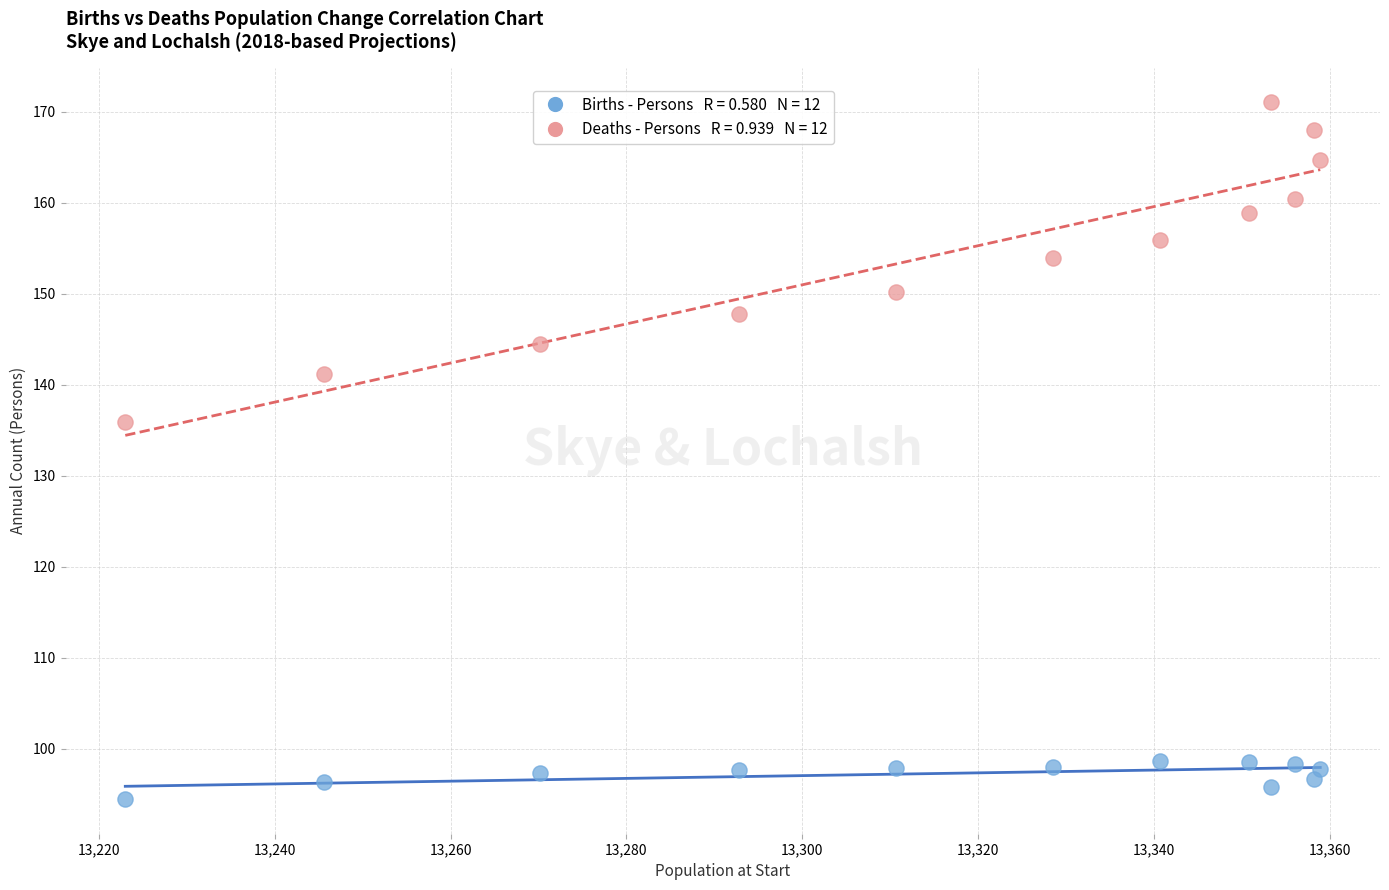

Across all data points, what is the range of X values (max minus min)?

135.9